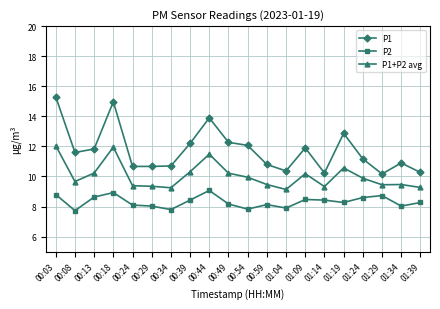

What is the approximate value of P1+P2 avg at 01:34?

9.5